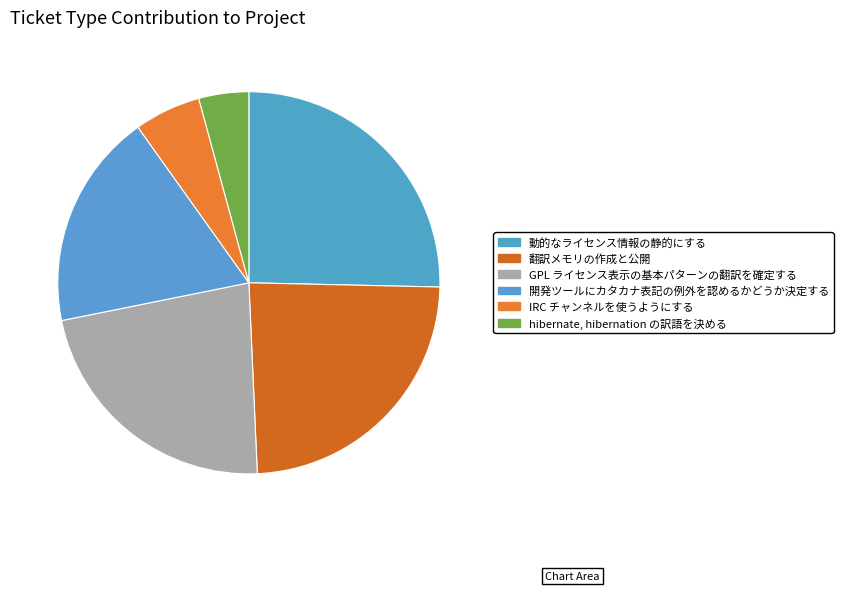

Does 開発ツールにカタカナ表記の例外を認めるかどうか決定する represent more than half of the total?

No